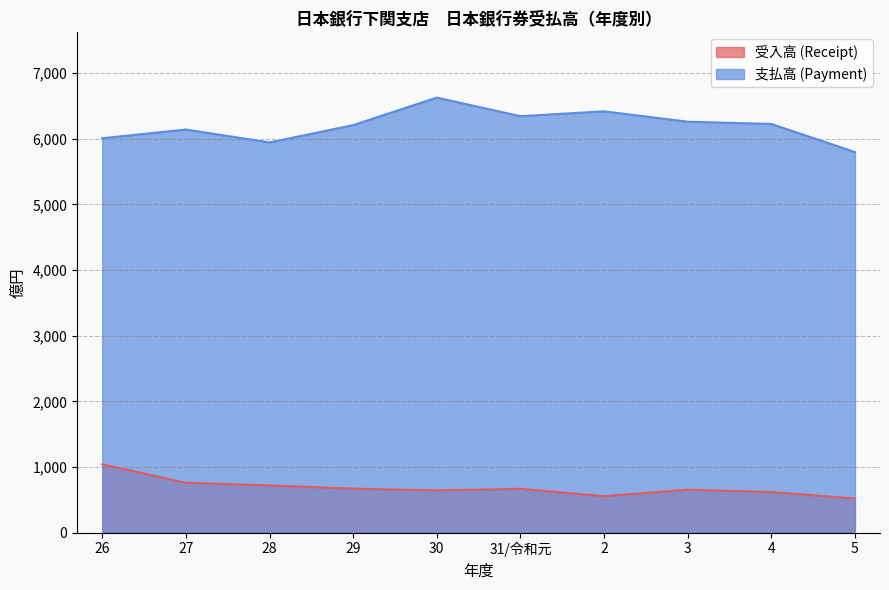

Rank the categories by 受入高 (Receipt) value from lowest to highest.

5, 2, 4, 30, 3, 31/令和元, 29, 28, 27, 26